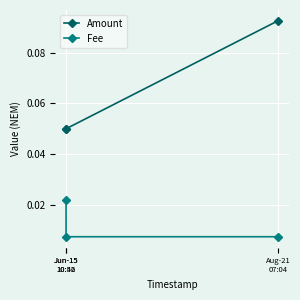

At which category is the sum across all series the highest?

Aug-21
07:04